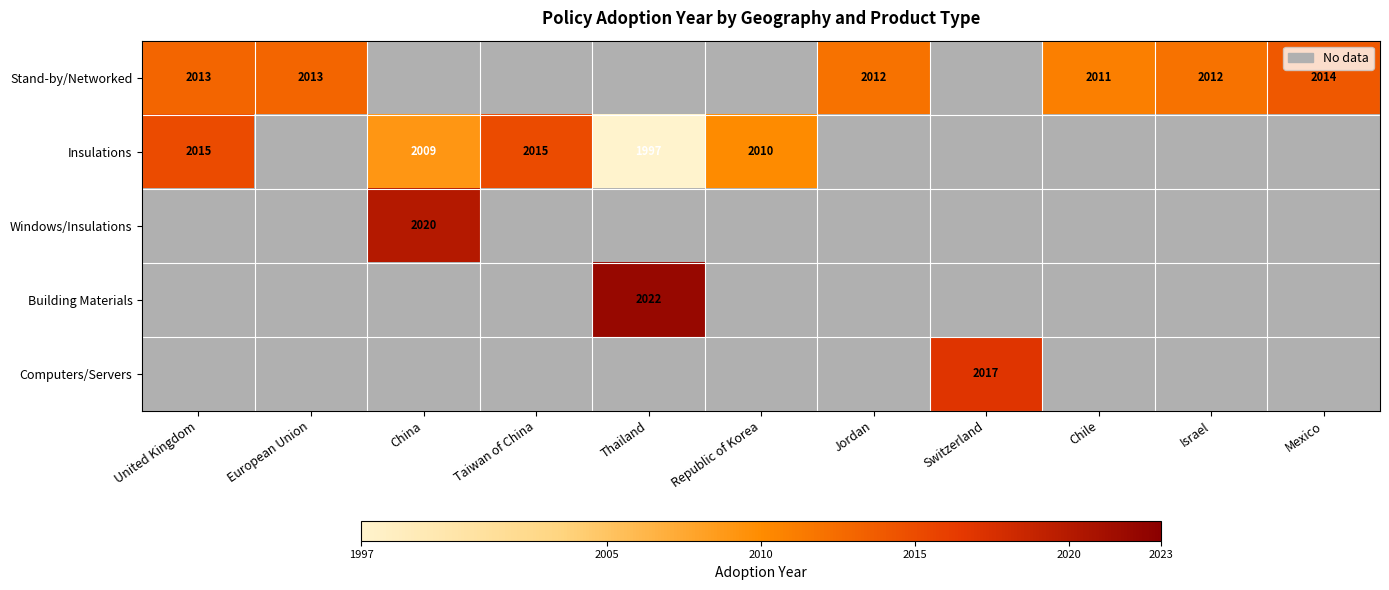

At how many categories does at least one series exceed 2008?

11